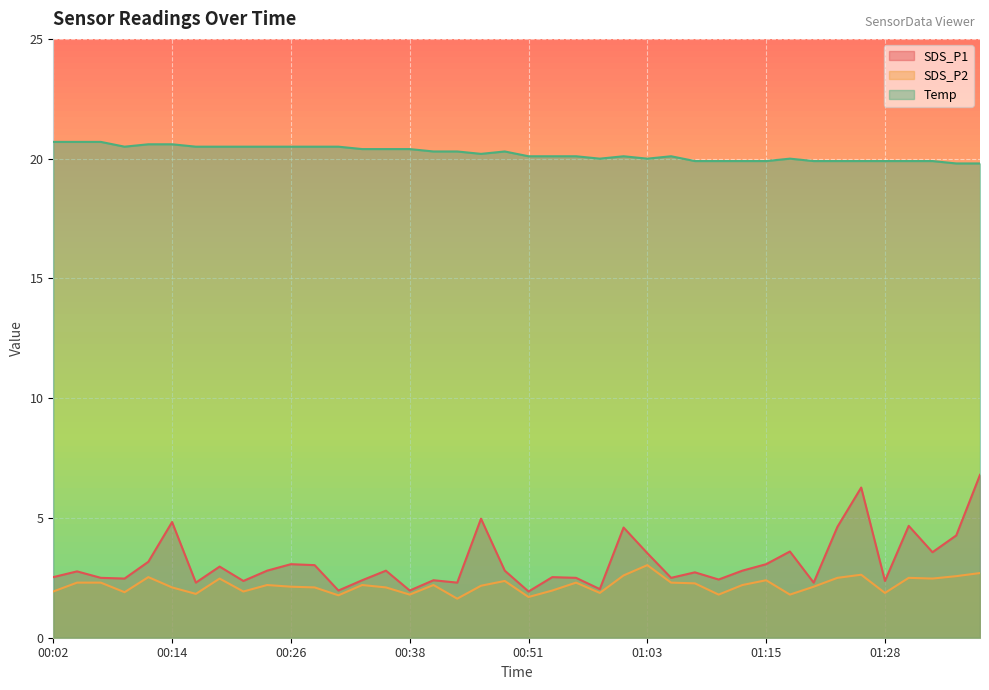

At which category does SDS_P2 reach its first local peak?

00:11